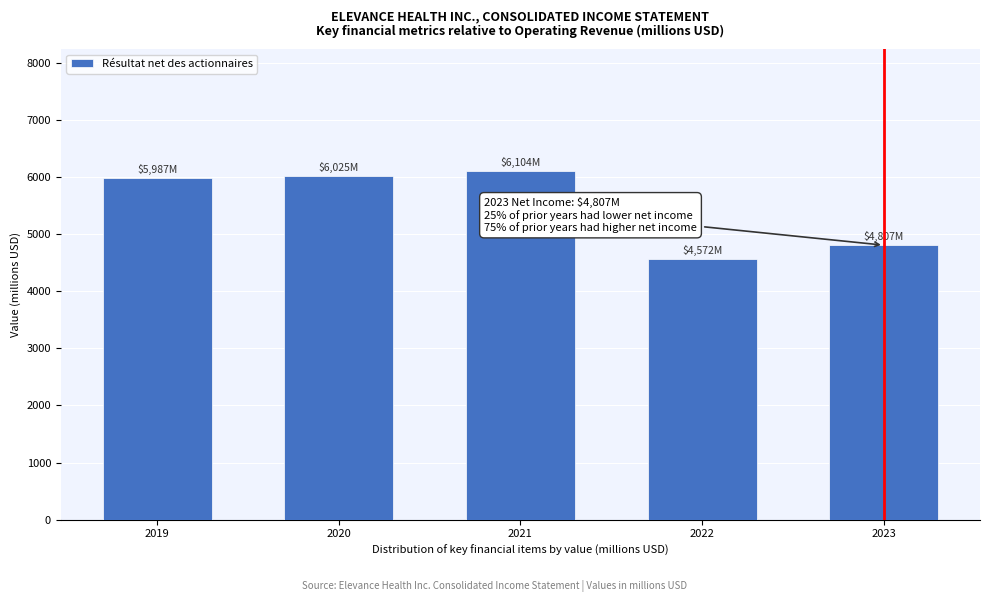

Reading left to right, list all the values displayed in this chart.

2019=5987	2020=6025	2021=6104	2022=4572	2023=4807